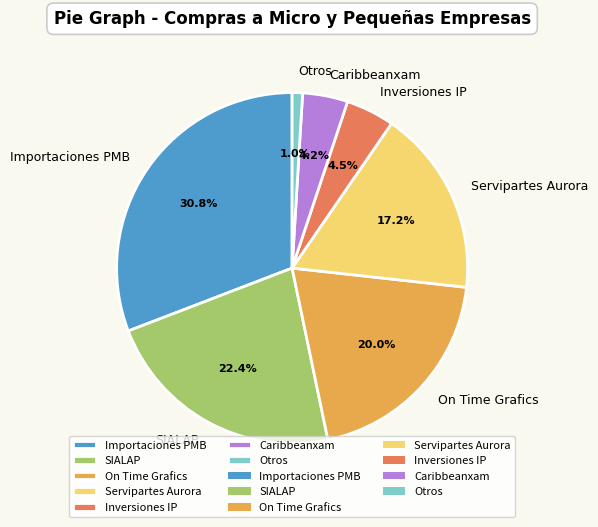

What is the smallest slice in the pie chart?

Otros